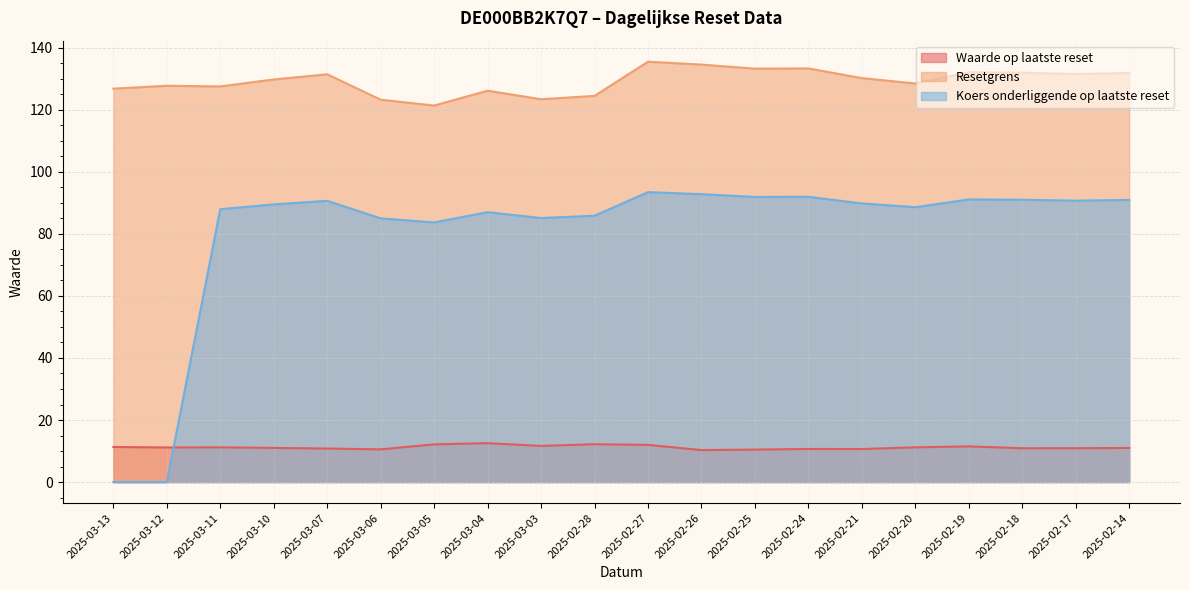

Which series has the largest range (max minus min)?

Koers onderliggende op laatste reset